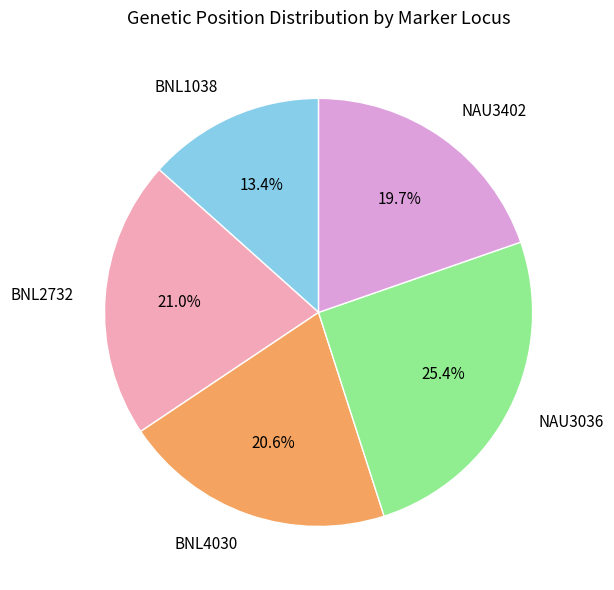

What is the ratio of the value at BNL1038 to the value at NAU3036?

0.5